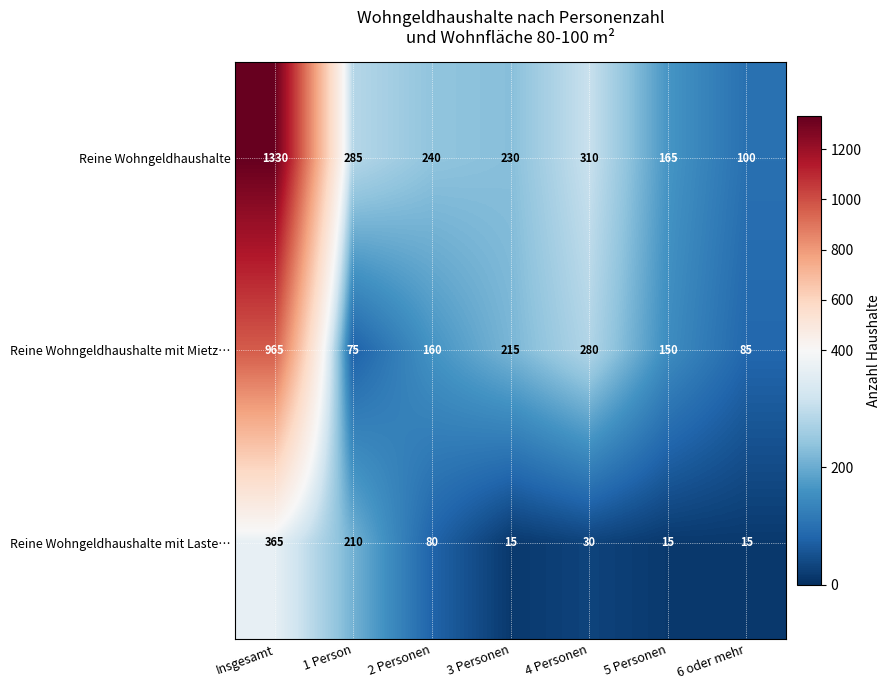

Which series has the largest range (max minus min)?

Reine Wohngeldhaushalte